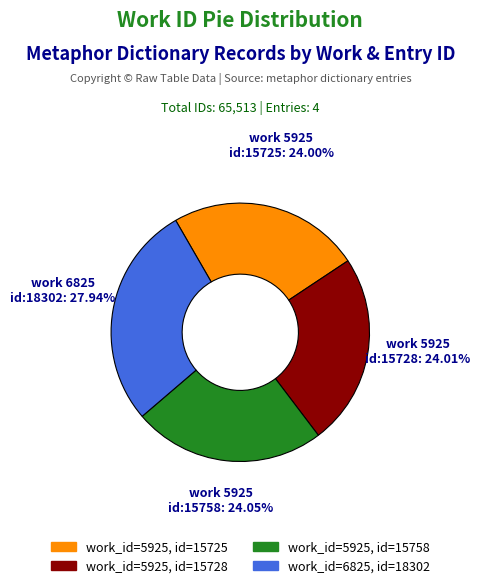

How many slices are in this pie chart?

4